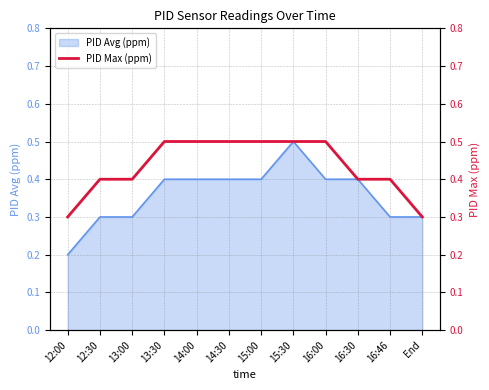

Which category has the highest value in the PID Avg (ppm) series?

15:30